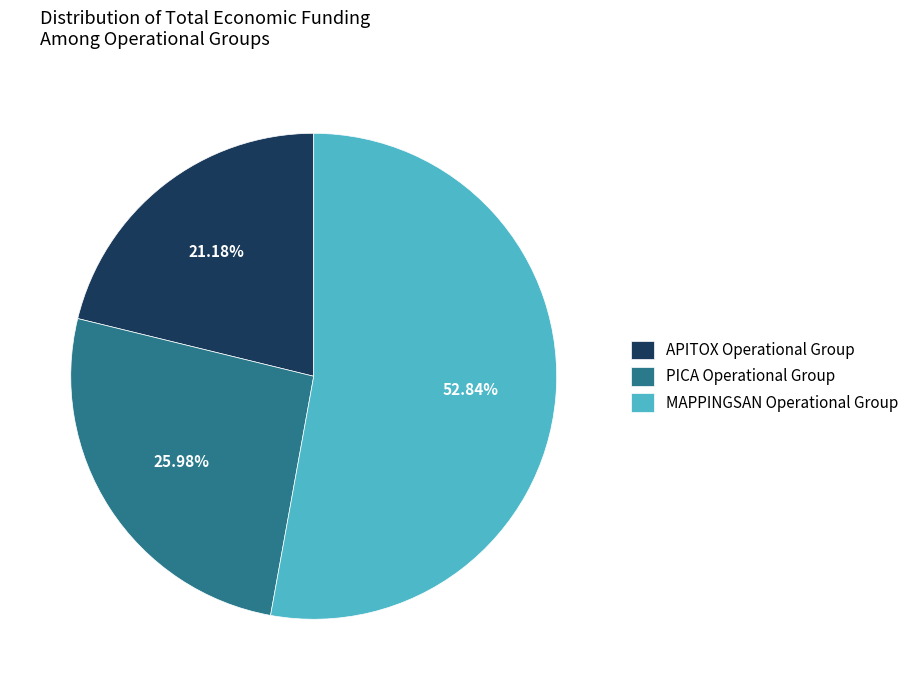

To the nearest percent, what portion does PICA Operational Group represent?

26%